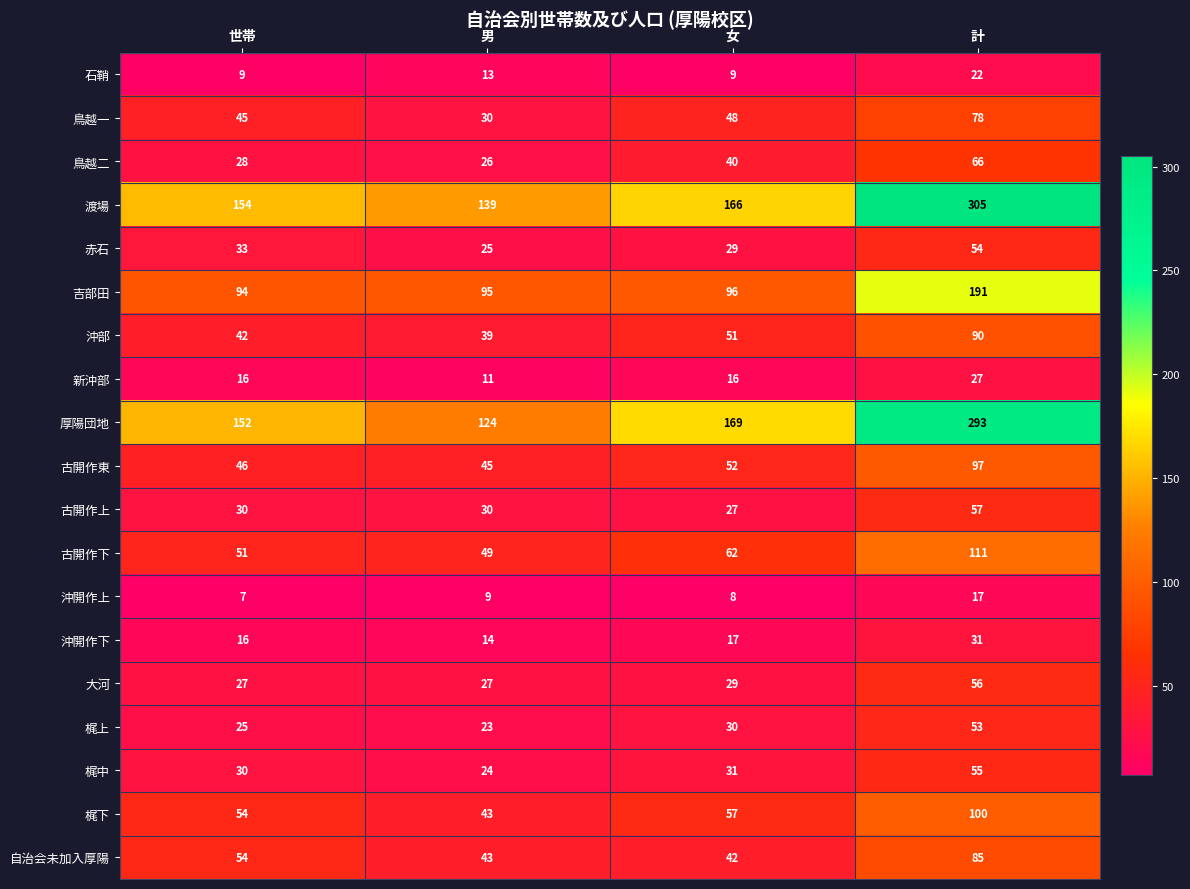

Is it true that 梶中 equals 30 at 世帯?

True